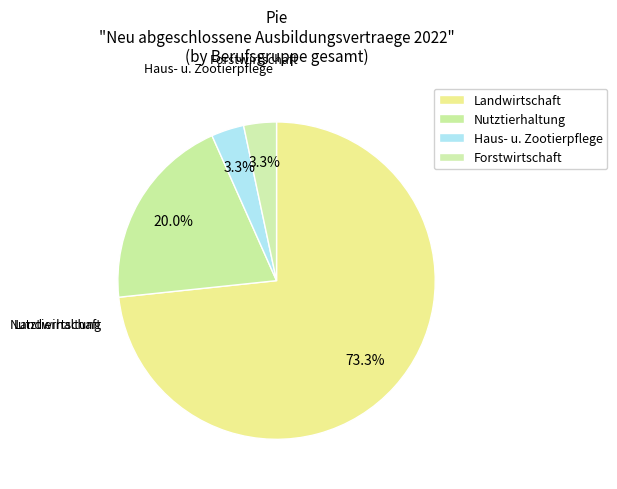

What is the total percentage of Nutztierhaltung and Forstwirtschaft?

23.3%